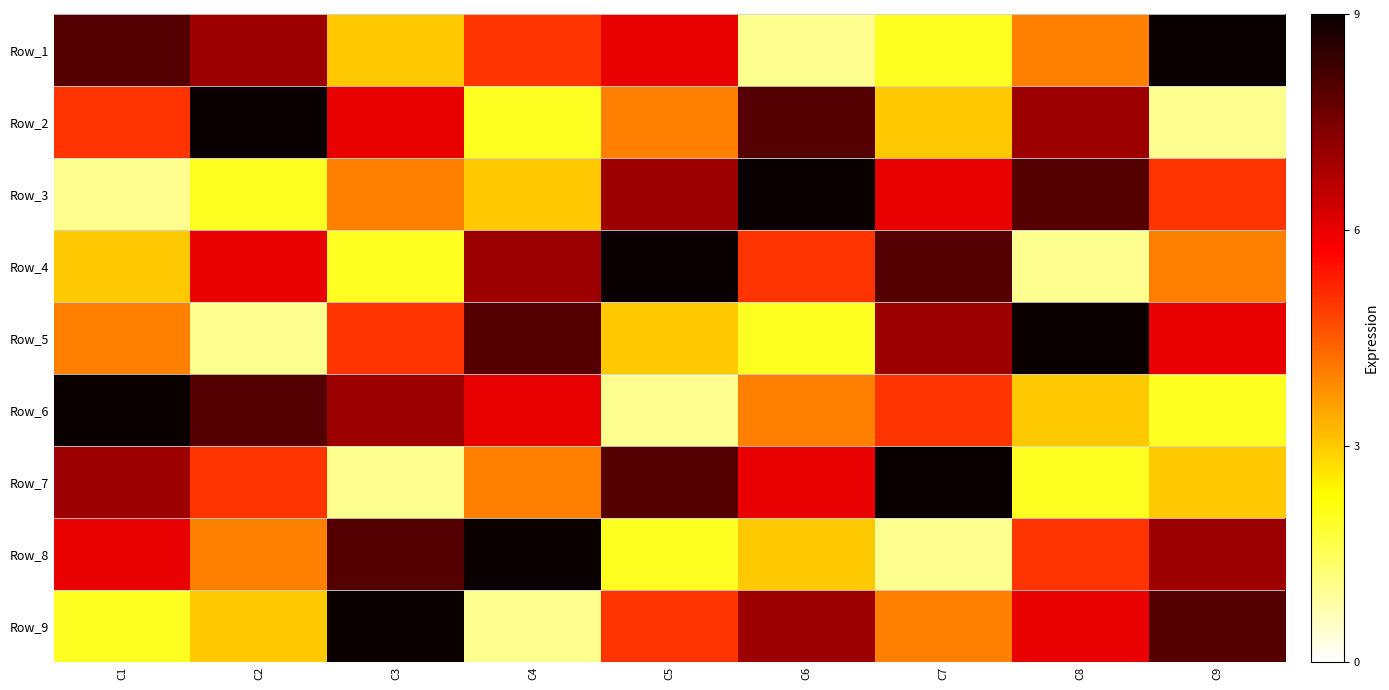

At how many categories does at least one series exceed 8?

9